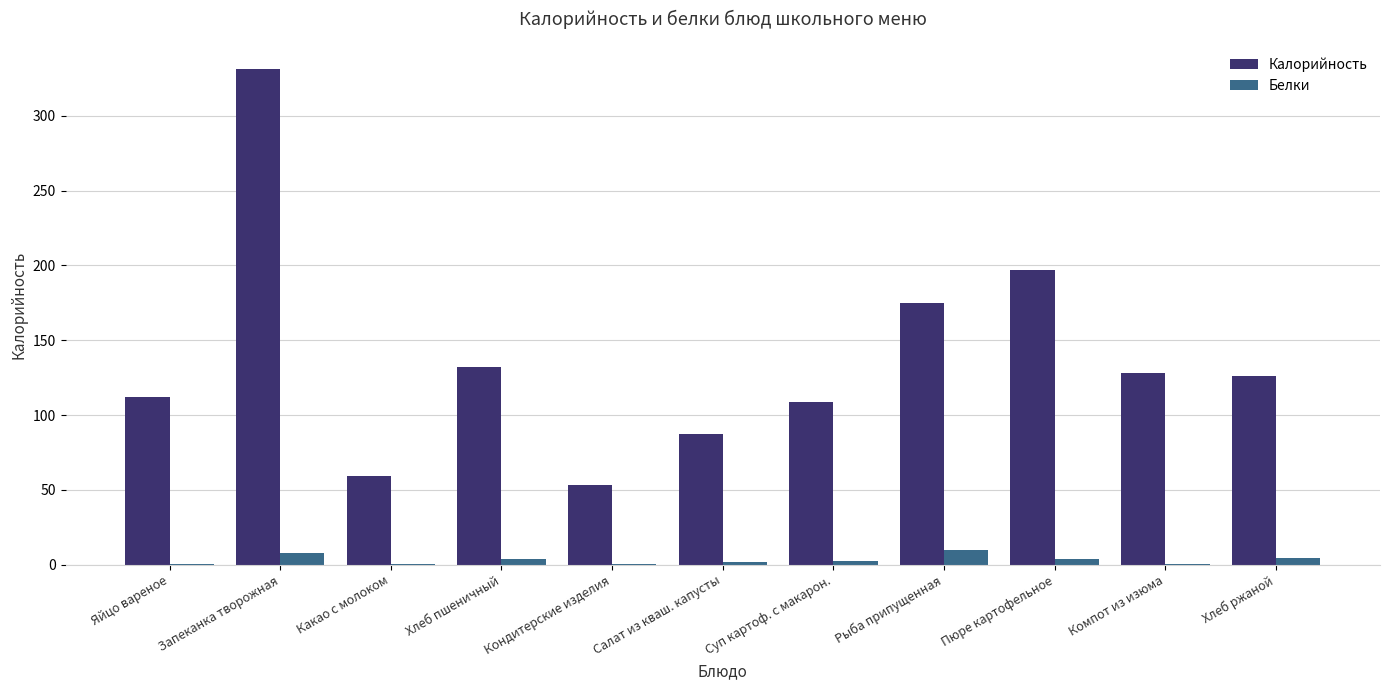

What is the sum of all Белки values?

34.4